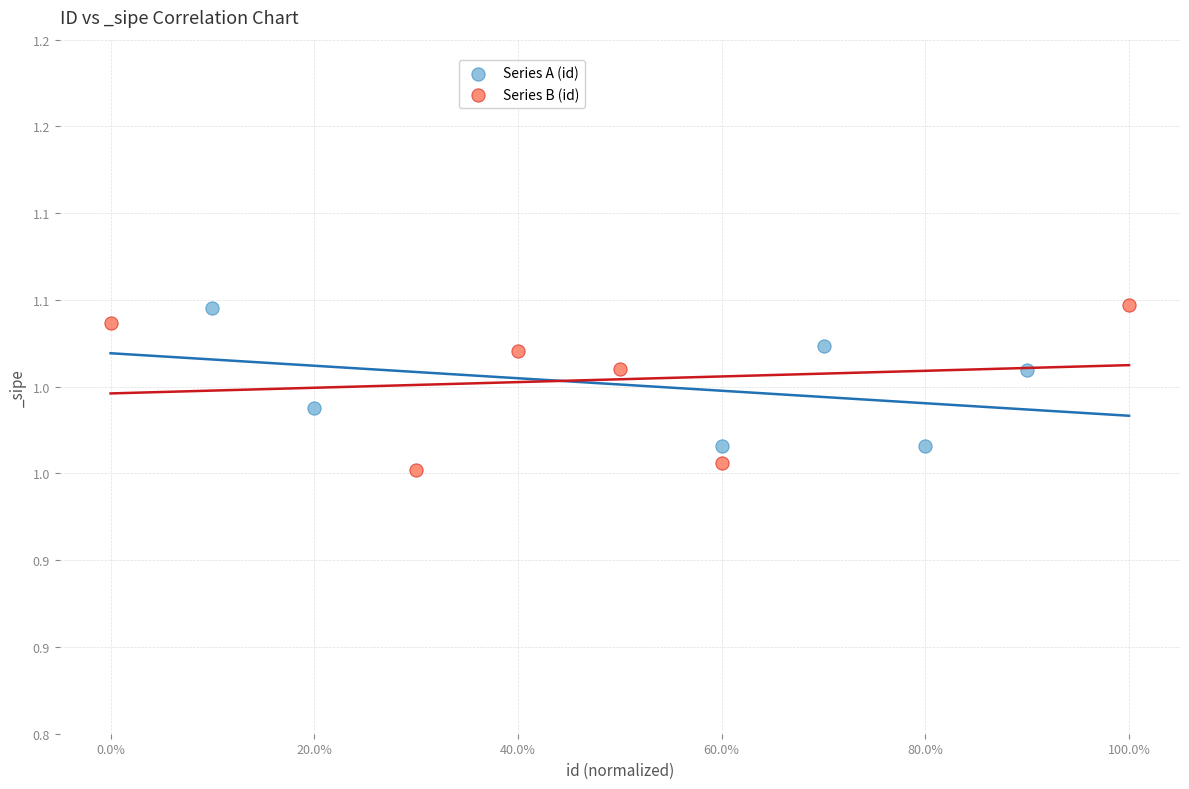

Which series contains the lowest Y value?

Series B (id)